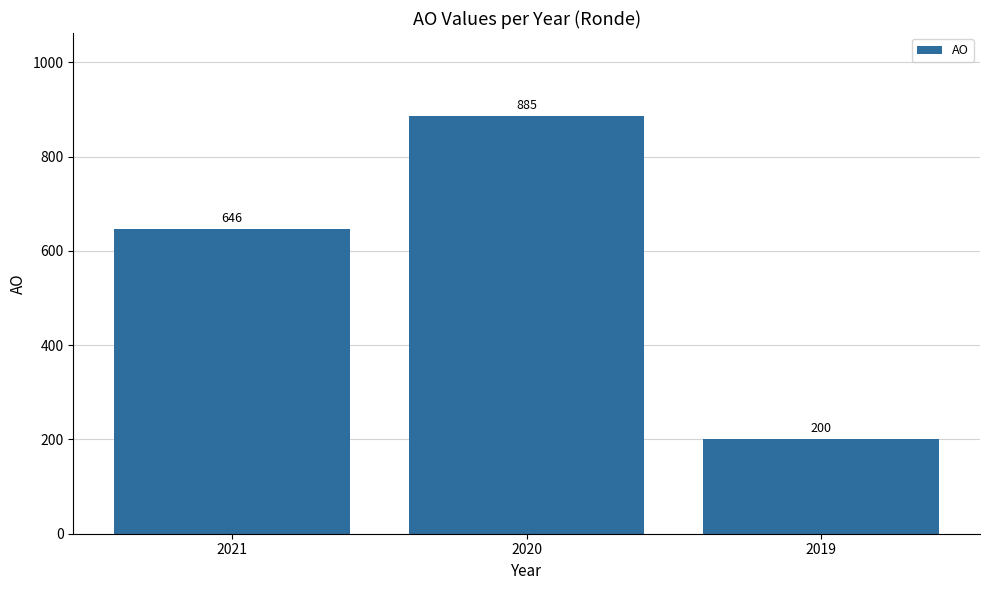

How many data points are less than 646?

1